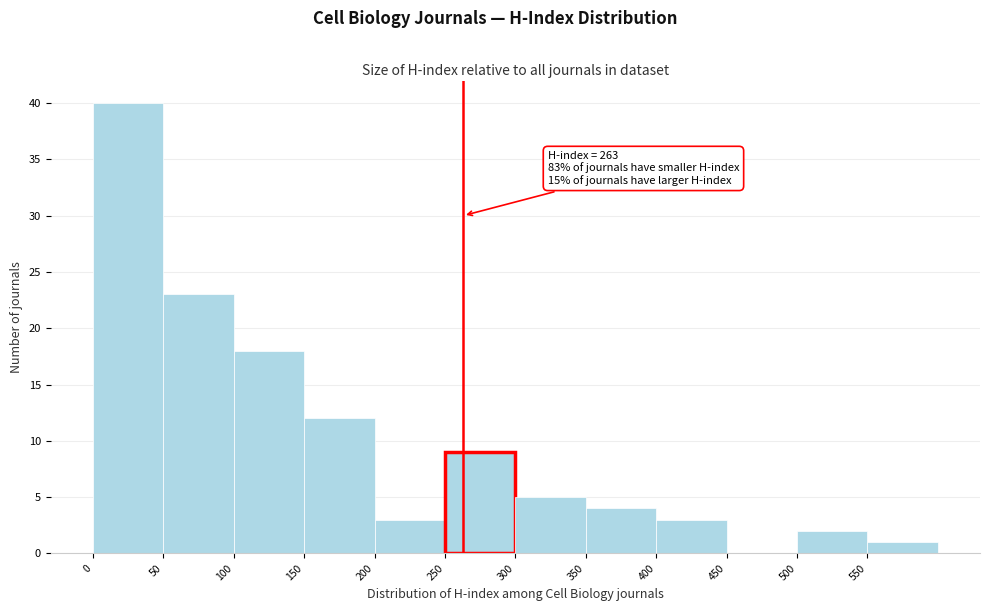

Over which range of the x-axis is the bar tallest?

0 to 50